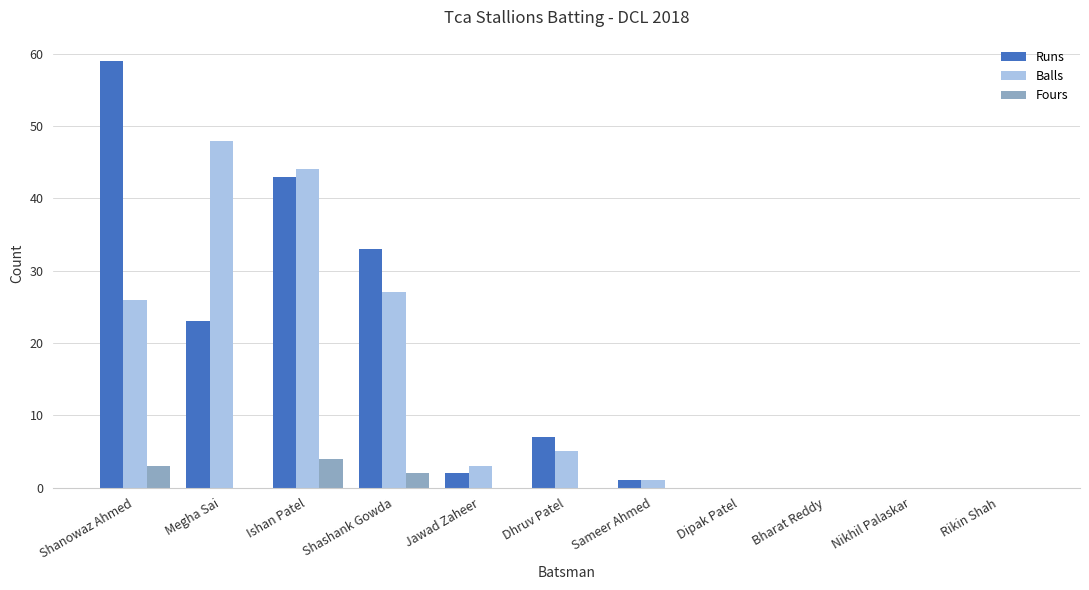

The value of Fours at Ishan Patel is 4. True or false?

True